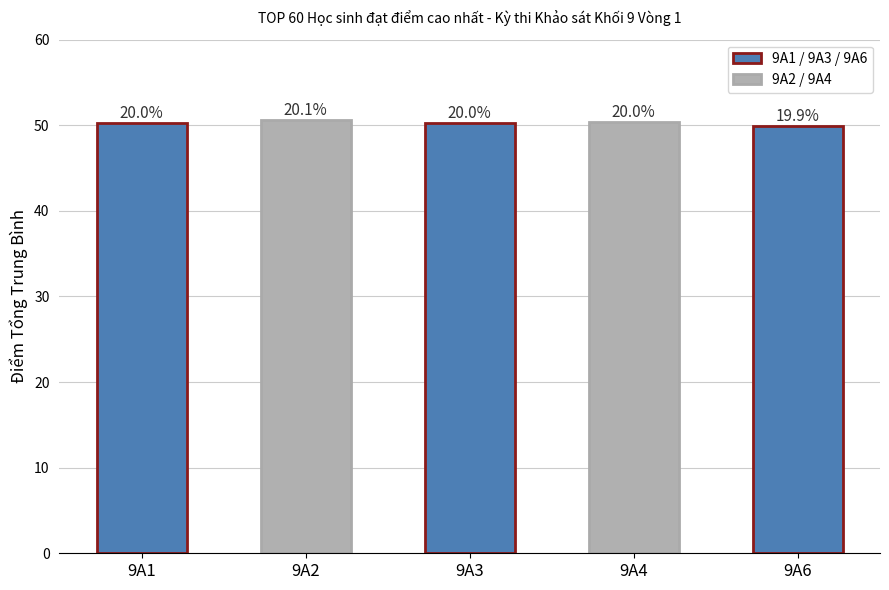

List the labels in order of value, largest first.

9A2, 9A4, 9A3, 9A1, 9A6